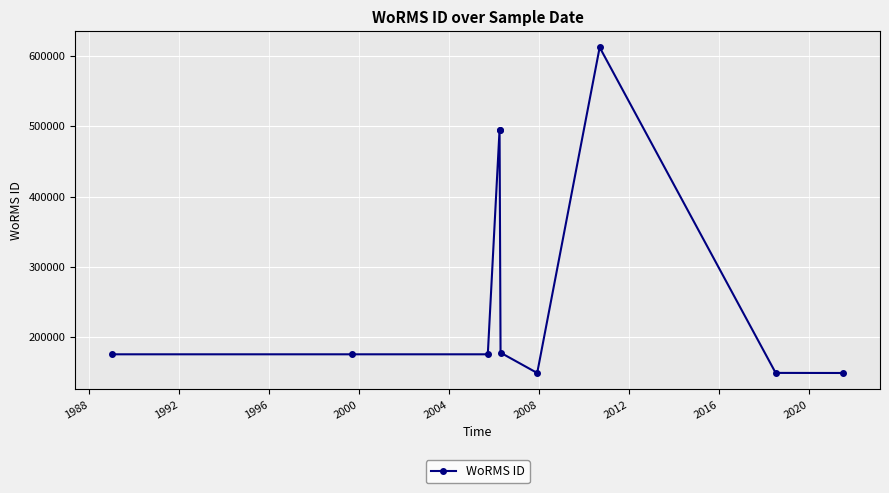

What is the greatest value displayed?

612141